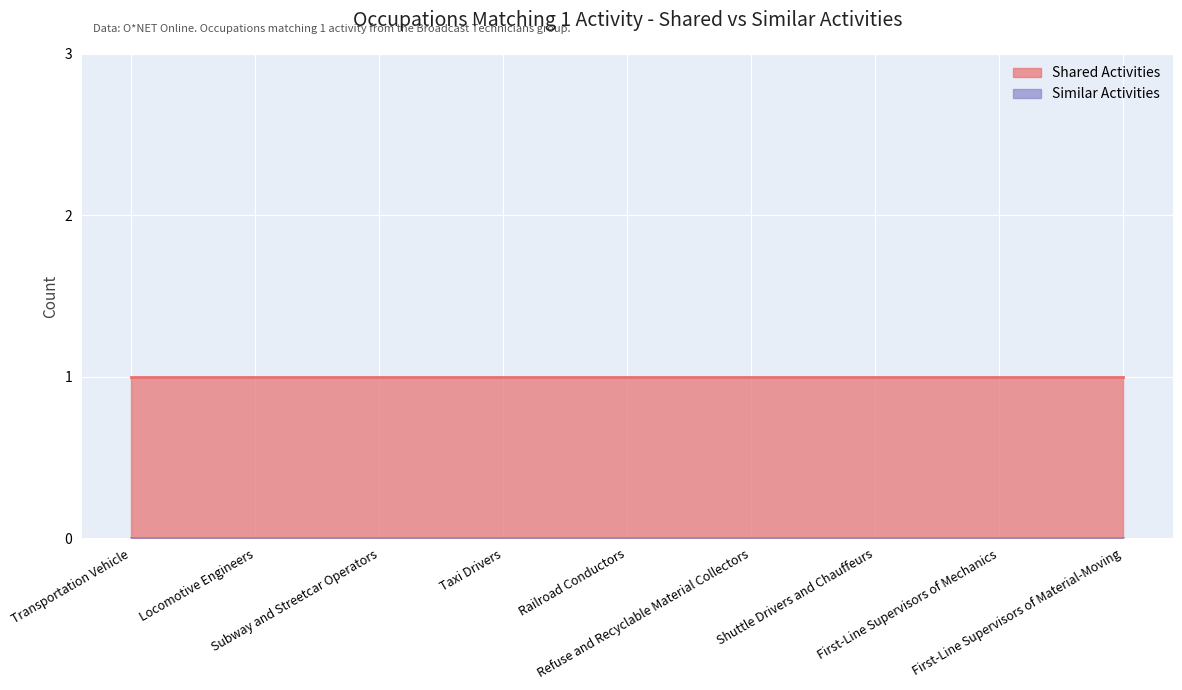

Is it true that Shared Activities equals 1 at First-Line Supervisors of Material-Moving?

False